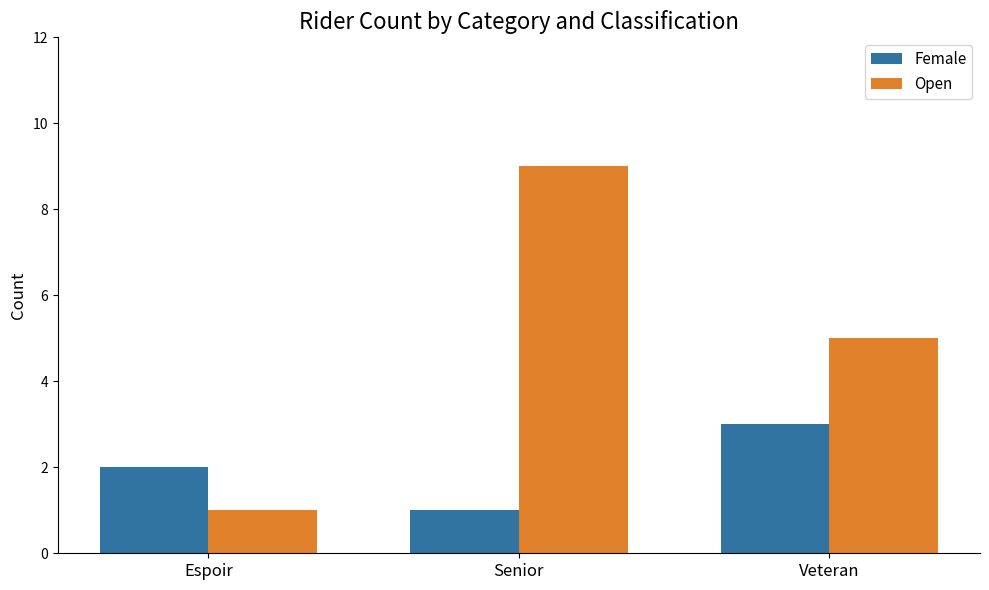

What is the maximum value for Open?

9